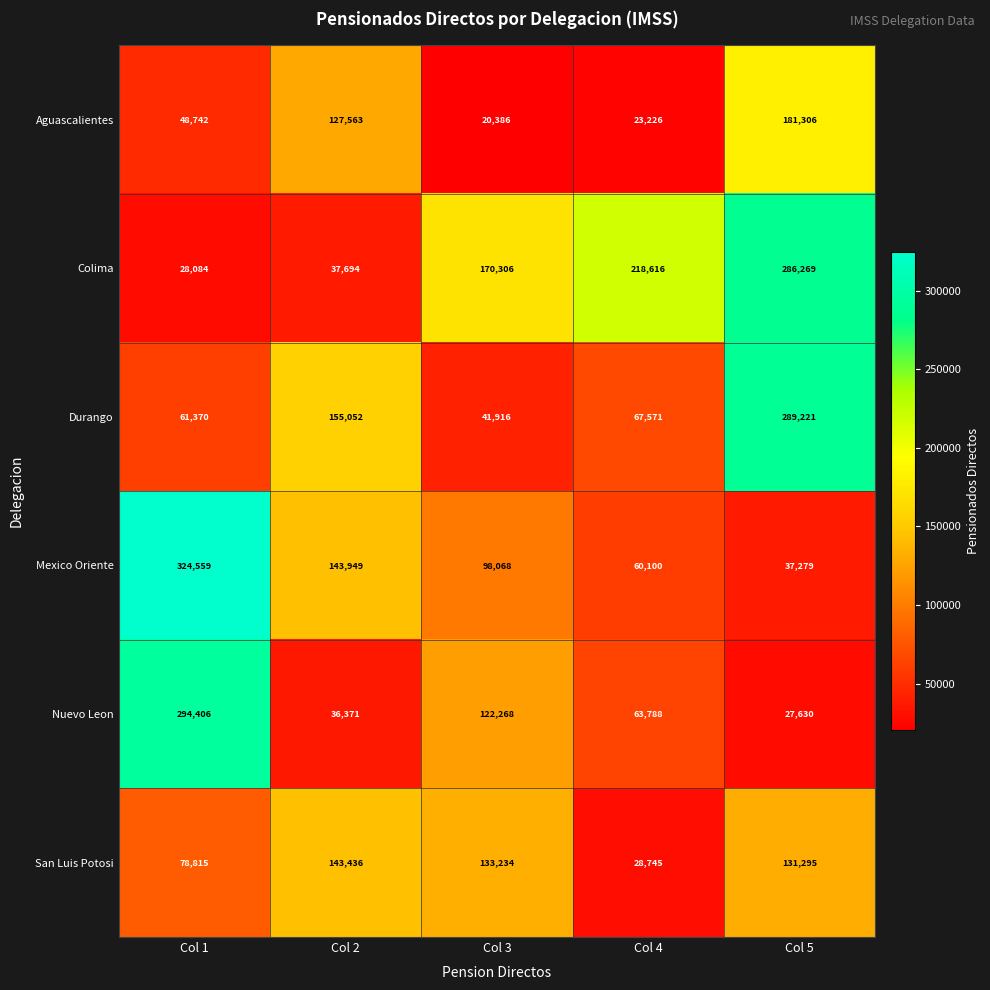

What is the approximate value of Durango at Col 2?

155052